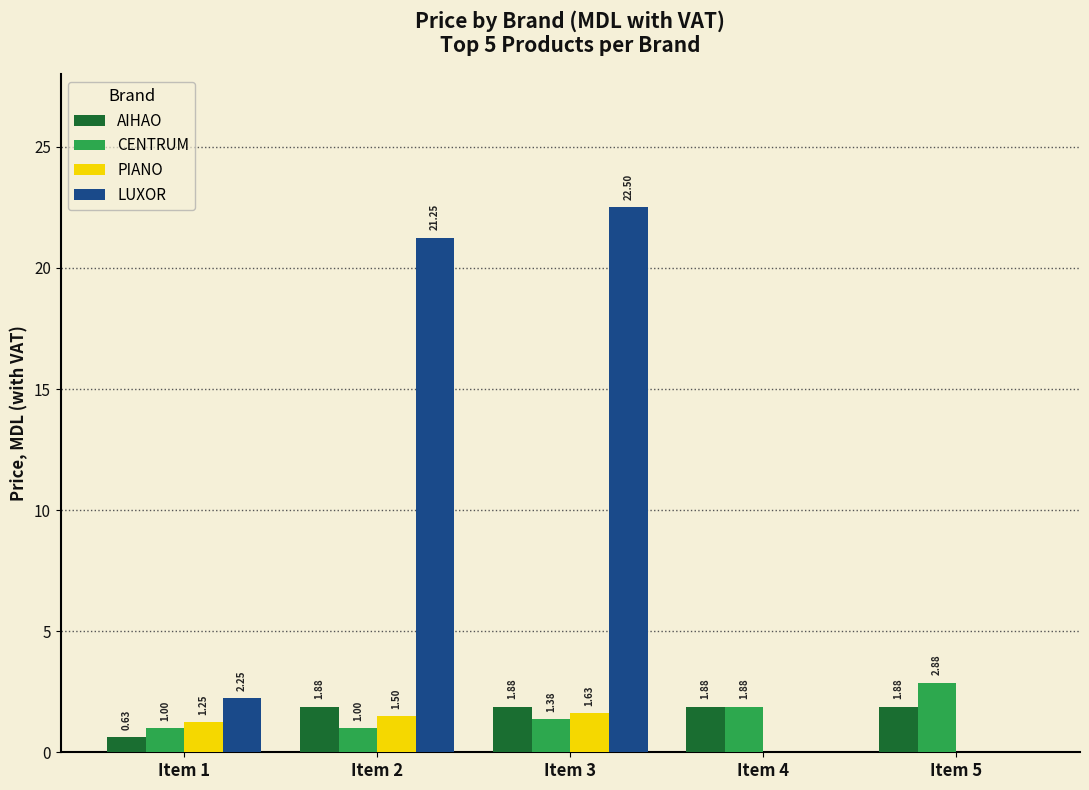

Which series has the largest total across all categories?

LUXOR